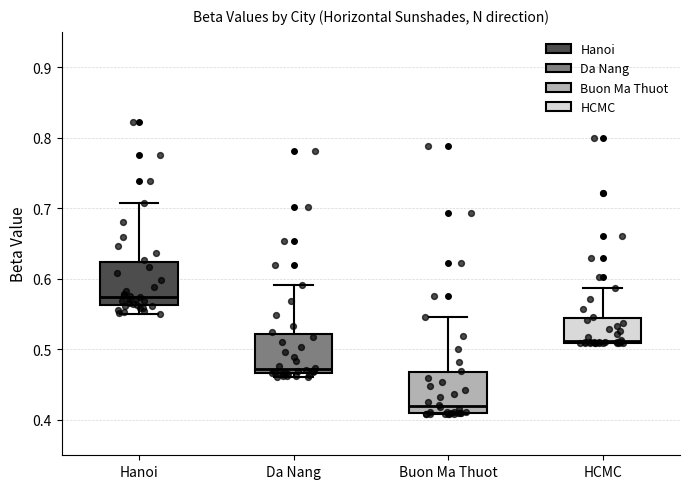

Which box's median line is the lowest?

Buon Ma Thuot